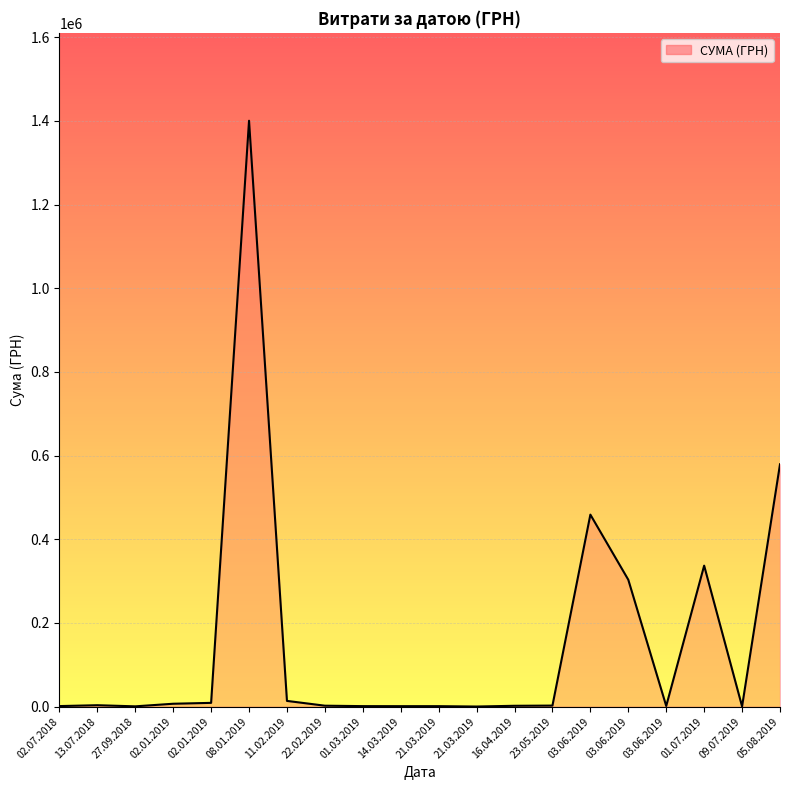

Is this an area chart (filled region under the line)?

Yes